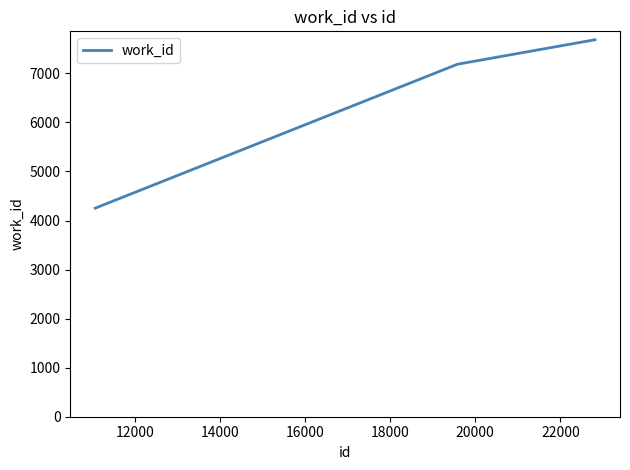

What is the sum of all values?

19126